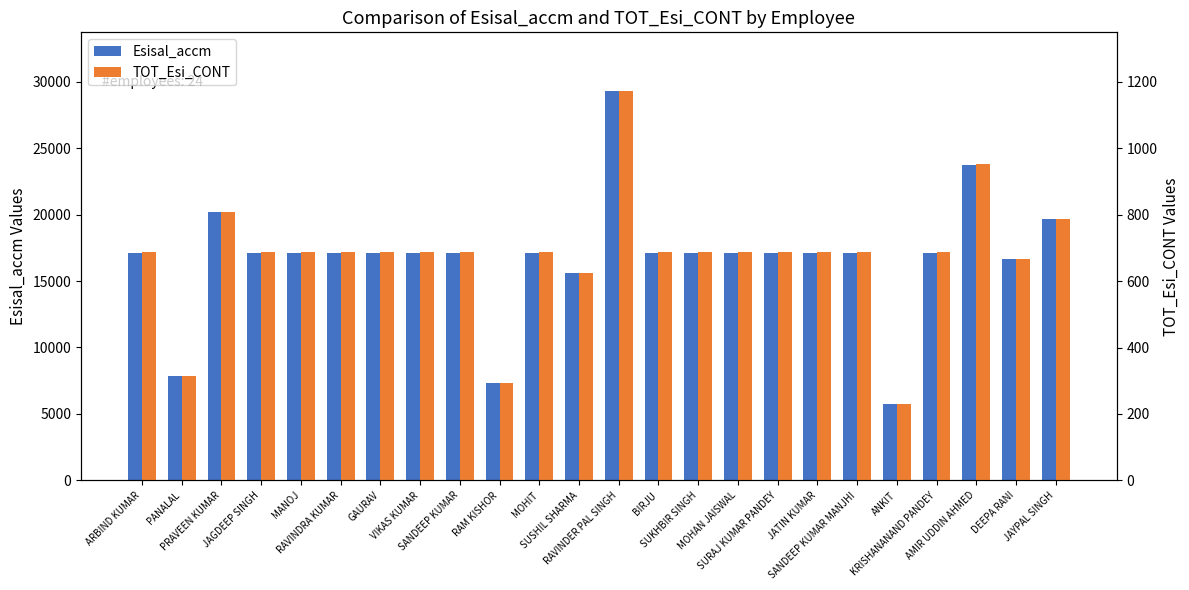

What is the approximate value of Esisal_accm at MOHIT?

17142.0